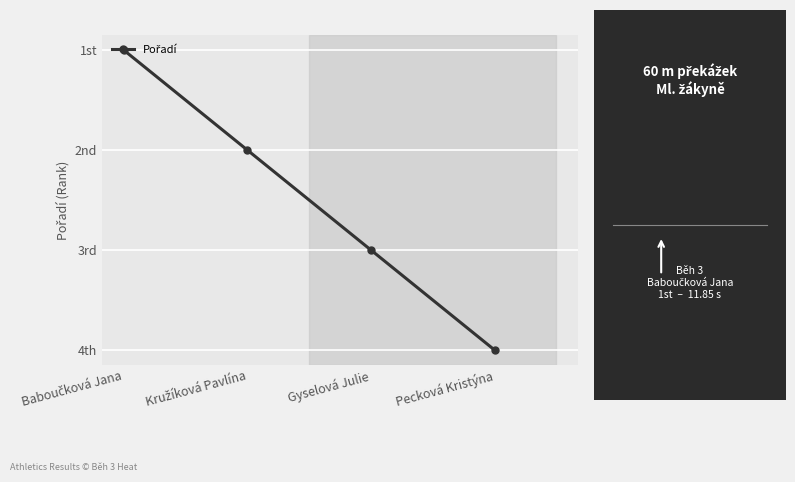

Does the chart have visible grid lines?

Yes